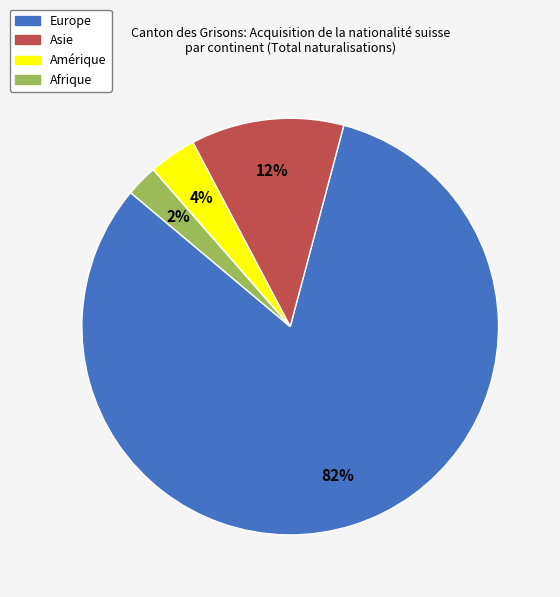

Combined, do Amérique and Europe account for over 50%?

Yes